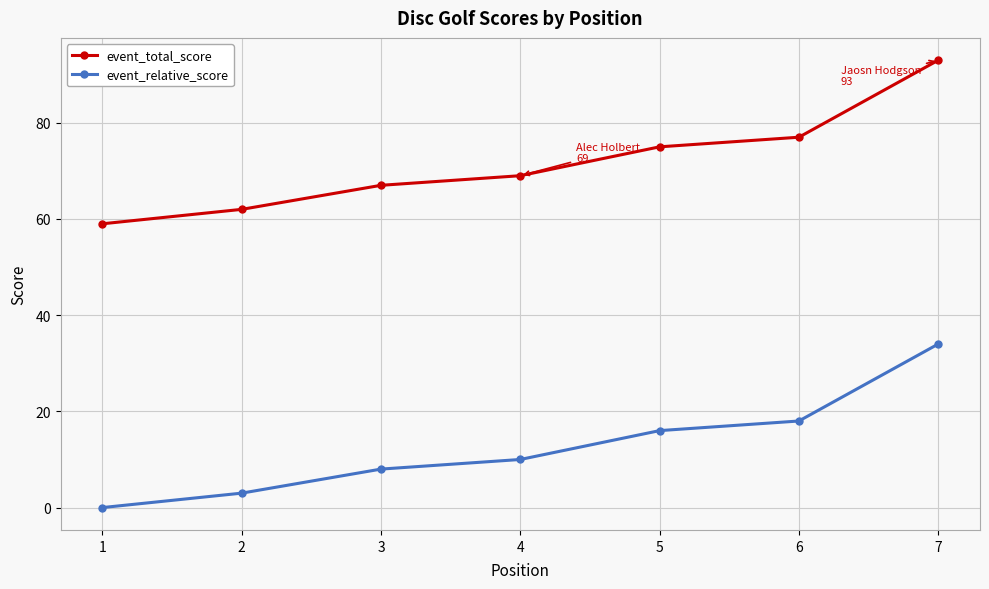

Reading left to right, list all the values displayed in this chart.

event_total_score: 59	62	67	69	75	77	93
event_relative_score: 0	3	8	10	16	18	34